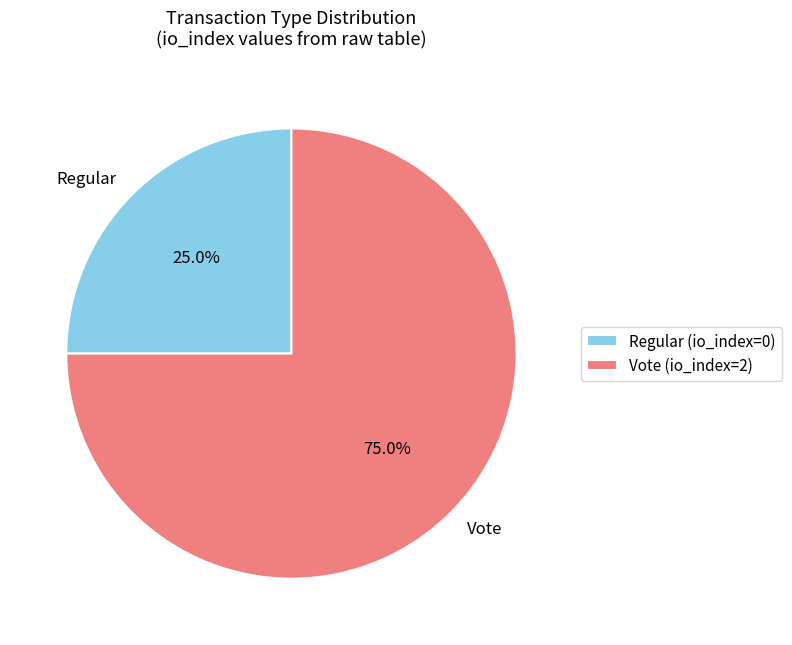

Which slice is the largest?

Vote